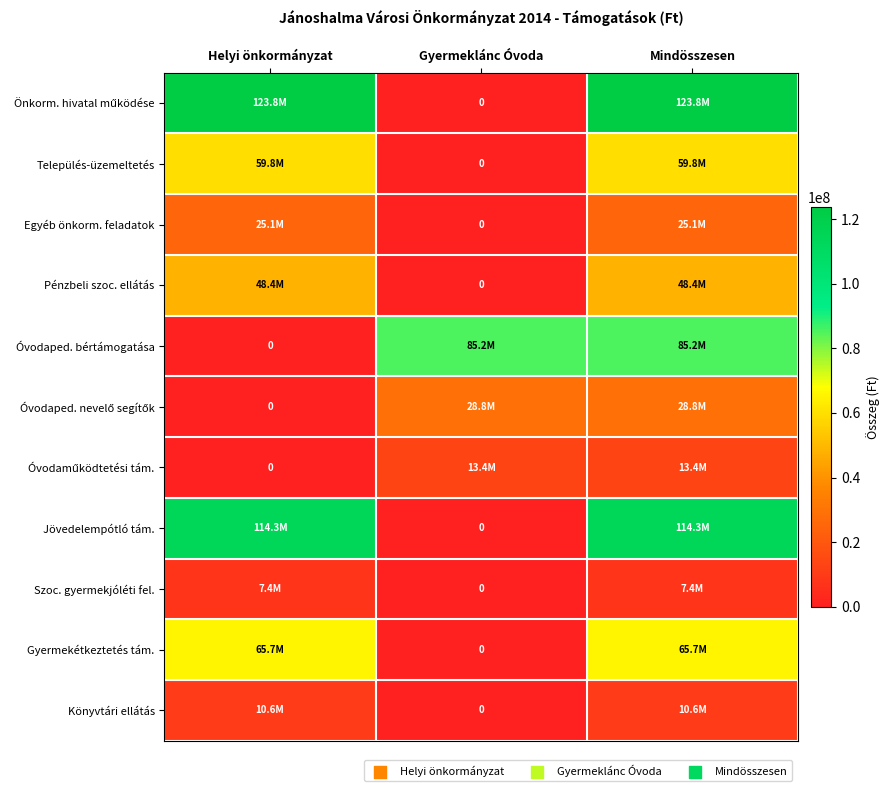

What is the sum of all Település-üzemeltetés values?

119549478